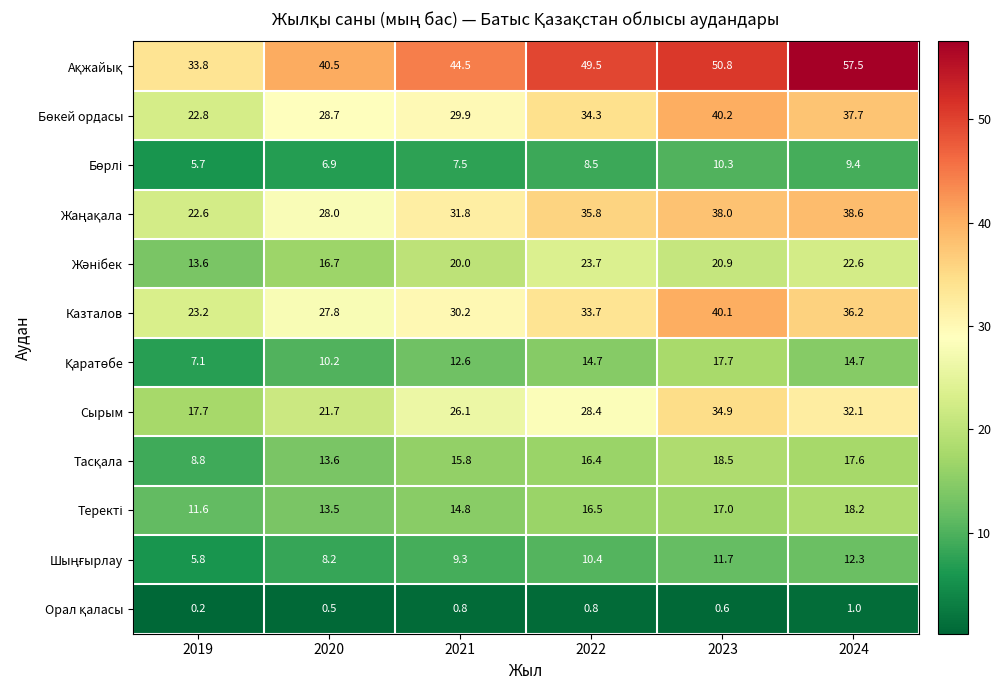

The value of Казталов at 2024 is 36.2. True or false?

True